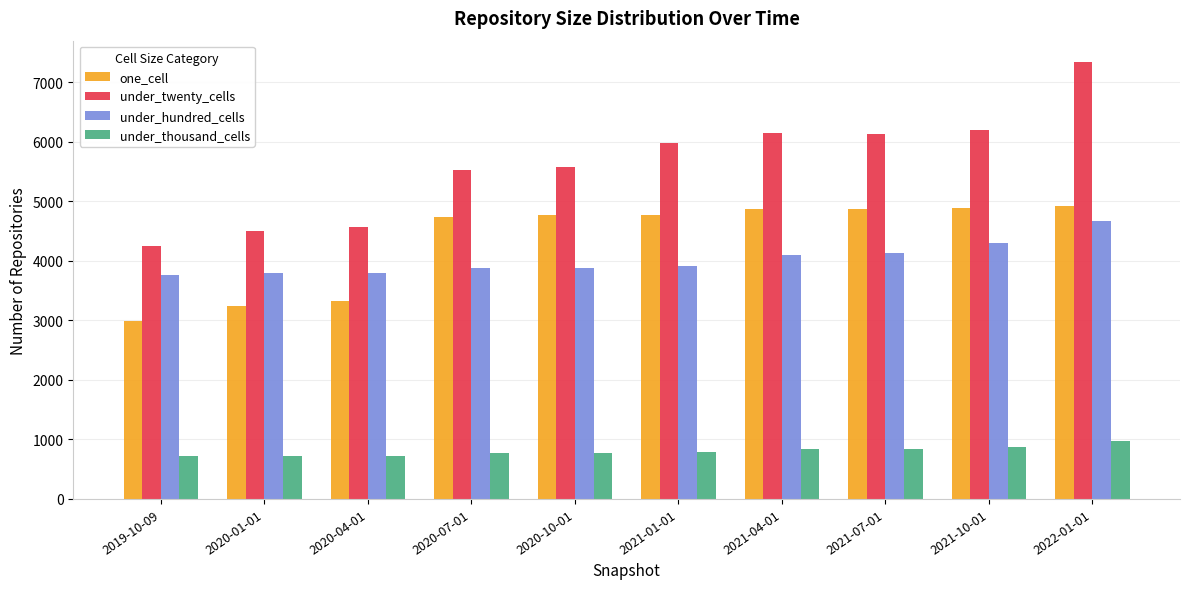

Which label corresponds to the largest value in the chart?

2022-01-01